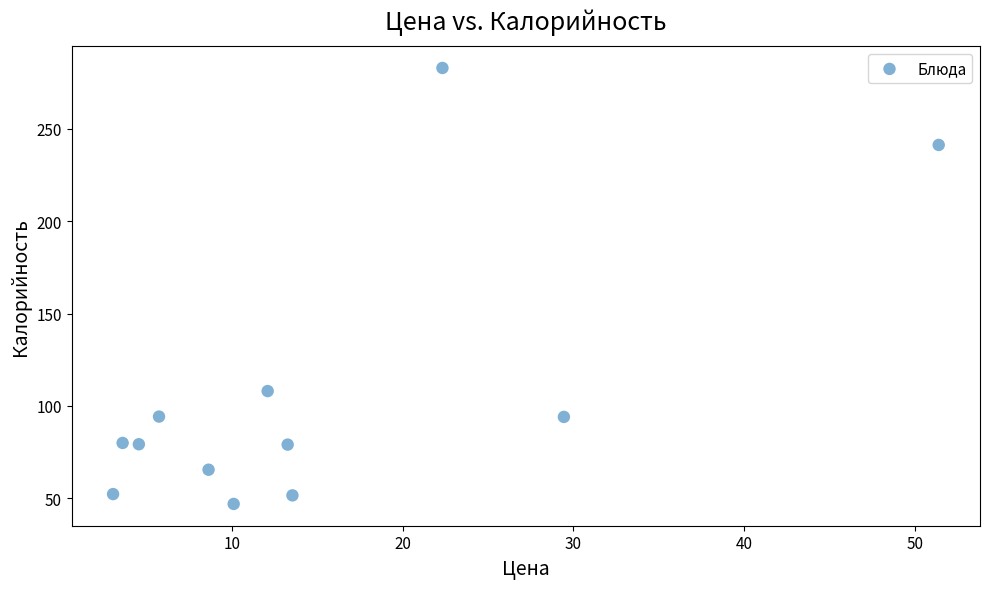

What Y value in the scatter plot is closest to 164?

108.0